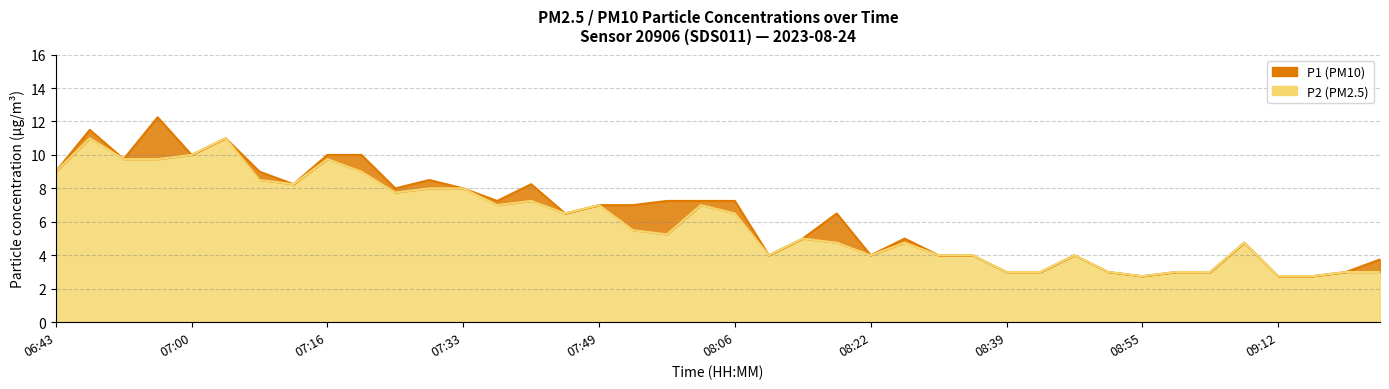

What is the approximate value of P2 at 07:12?

8.2